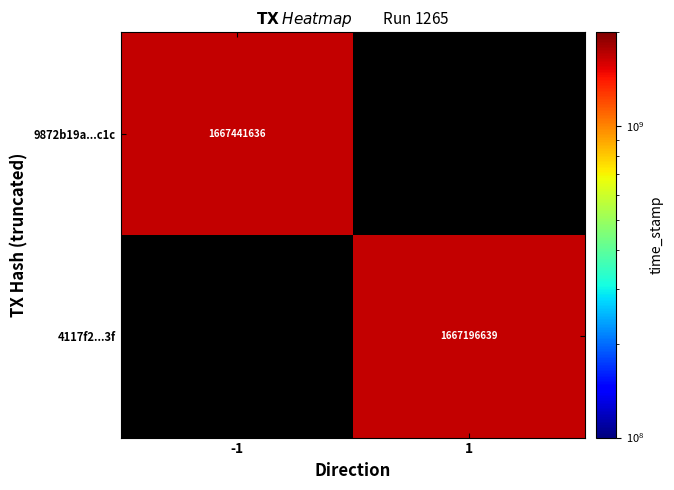

The value of 4117f2...3f at 1 is 1667196639. True or false?

True